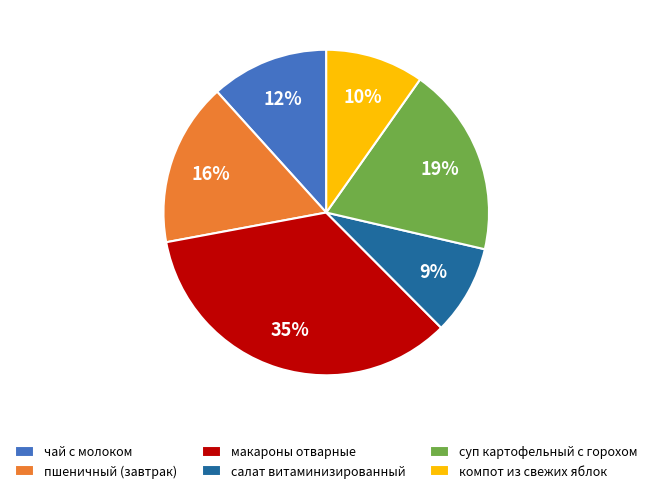

The компот из свежих яблок slice represents 21% of the pie. True or false?

False